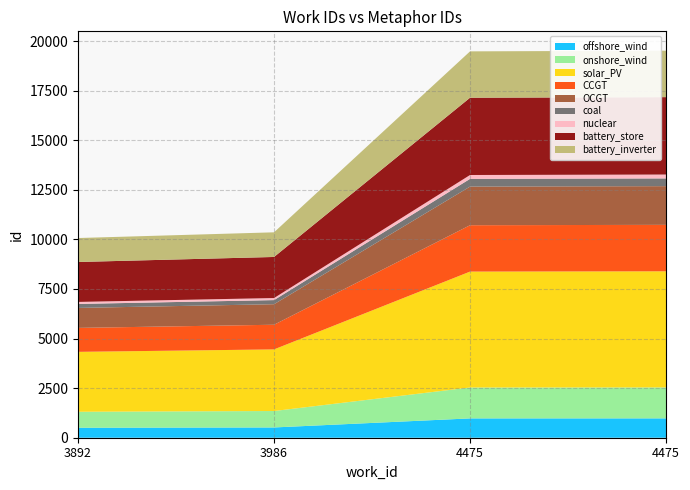

Reading left to right, transcribe all the data shown in this chart.

3892=10068	3986=10356	4475=19479	4475=19513